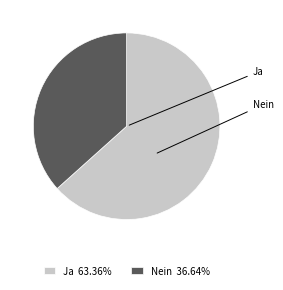

What is the majority slice?

Ja